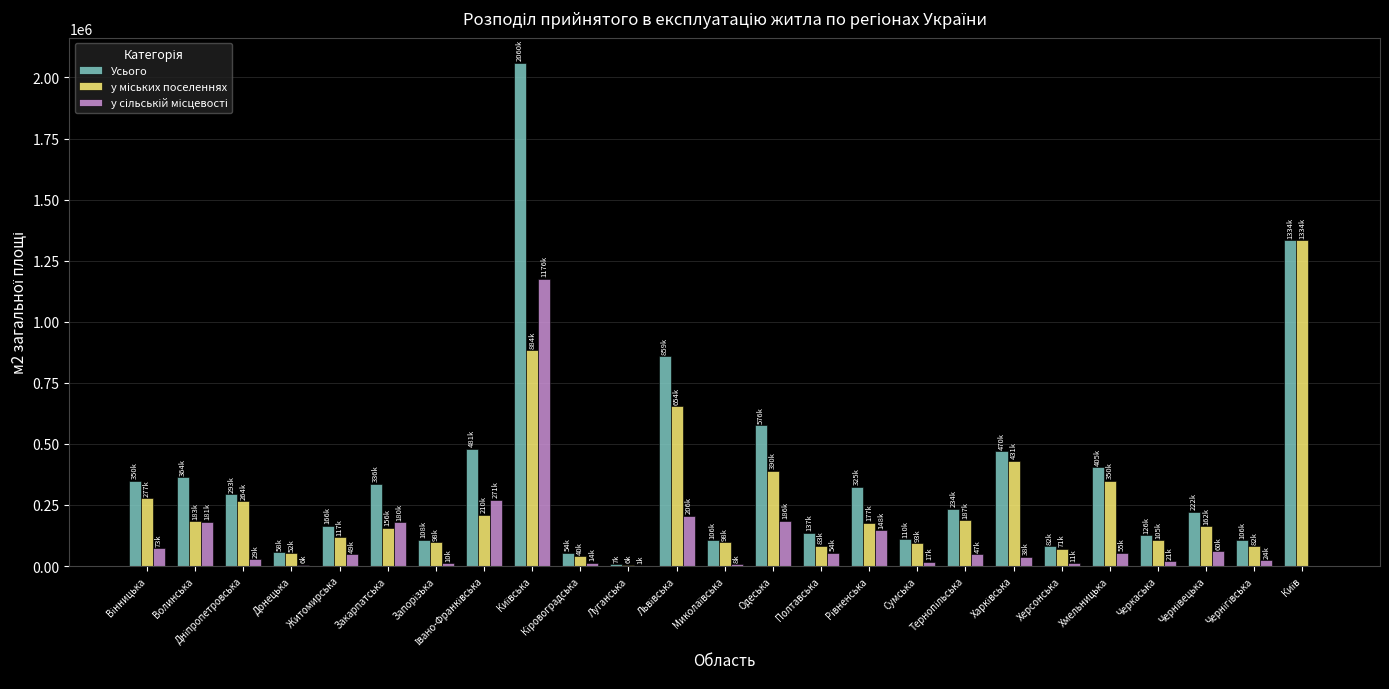

Which series has the largest total across all categories?

Усього